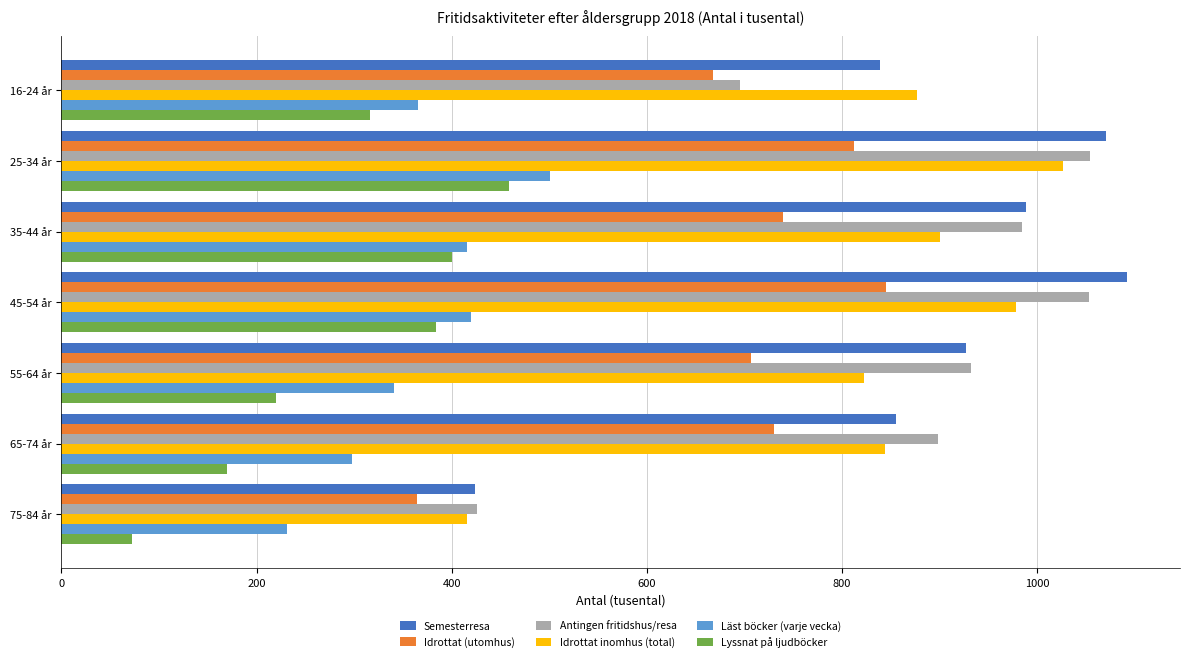

True or false: Idrottat inomhus (total) has a value of 1027 at 25-34 år.

True